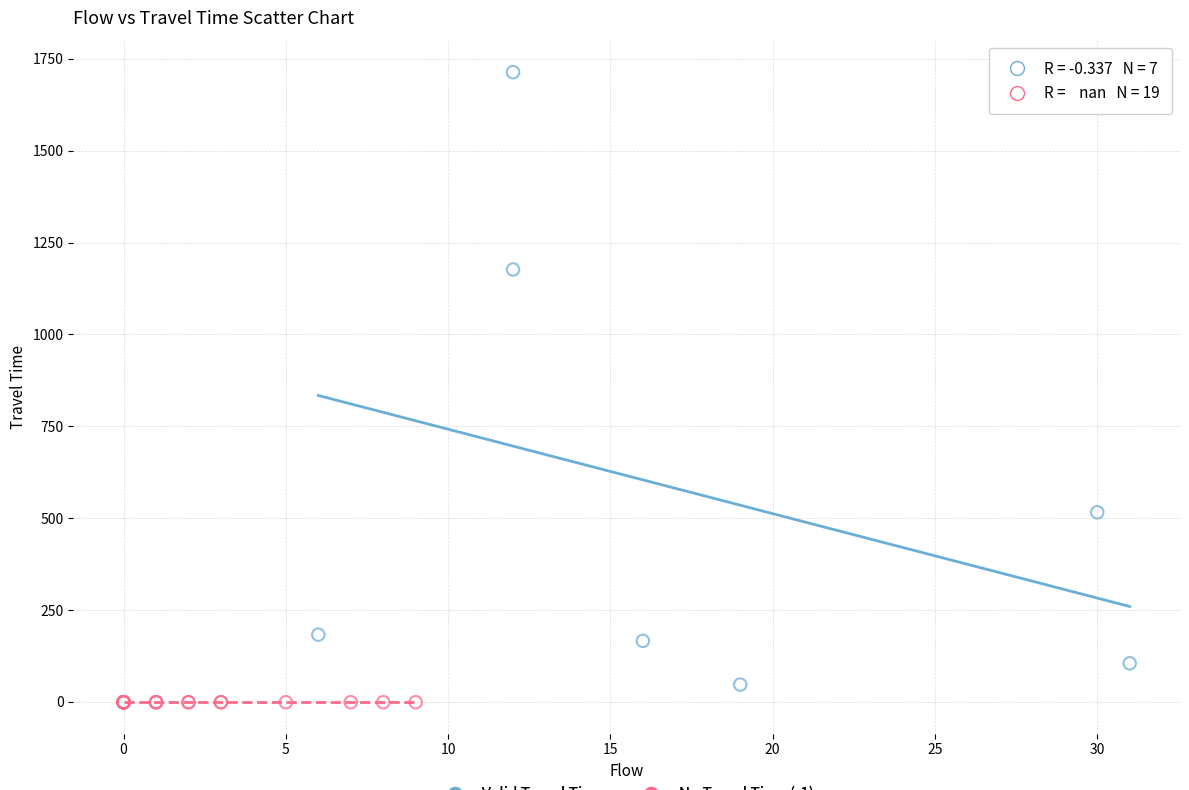

Which series contains the highest Y value?

Valid Travel Time